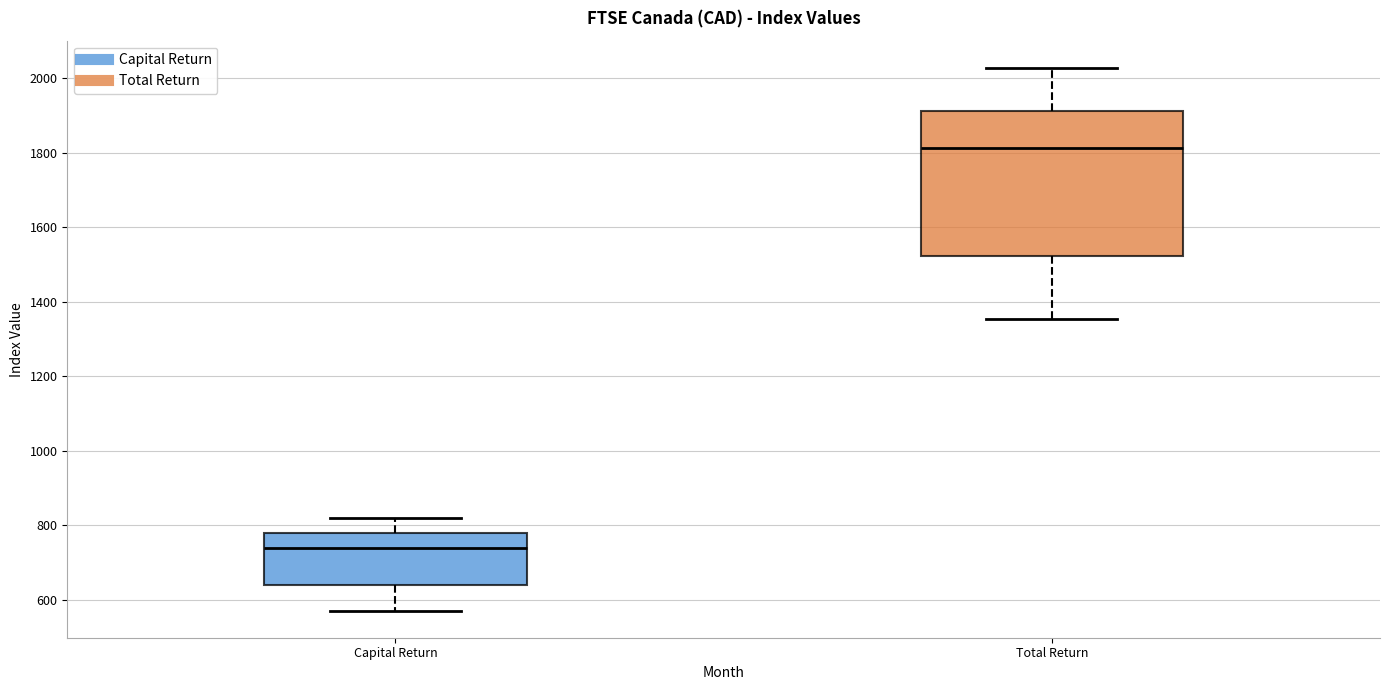

Which box's median line is the highest?

Total Return